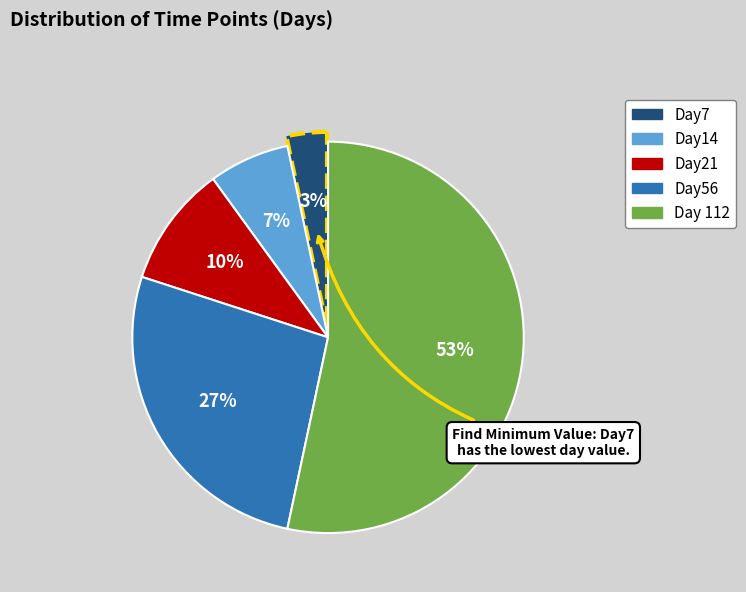

What percentage is the Day21 slice, to the nearest percent?

10%